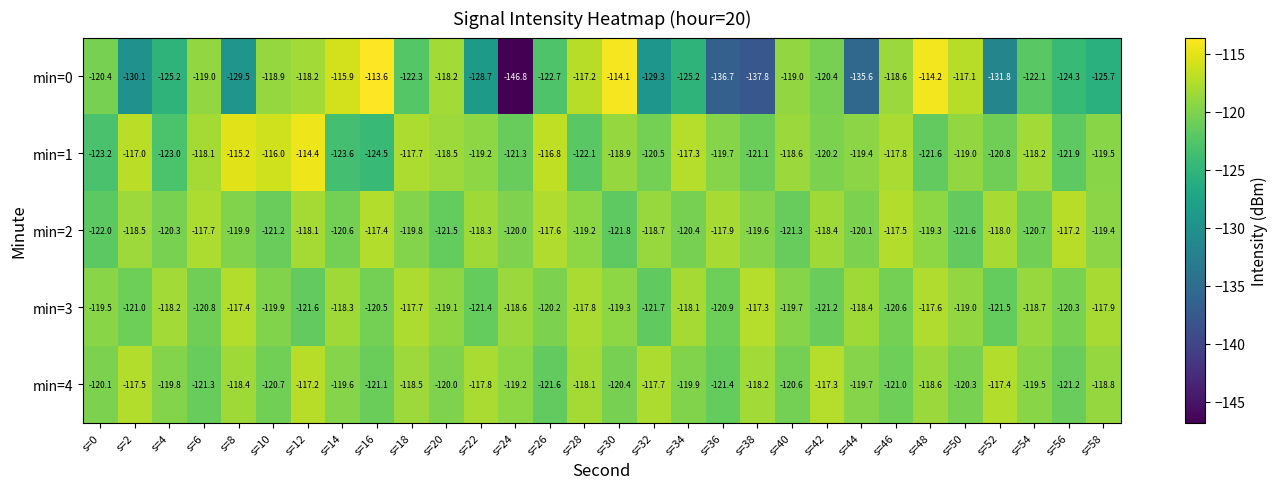

Is the value of min=3 at s=2 greater than the value of min=0 at s=18?

Yes